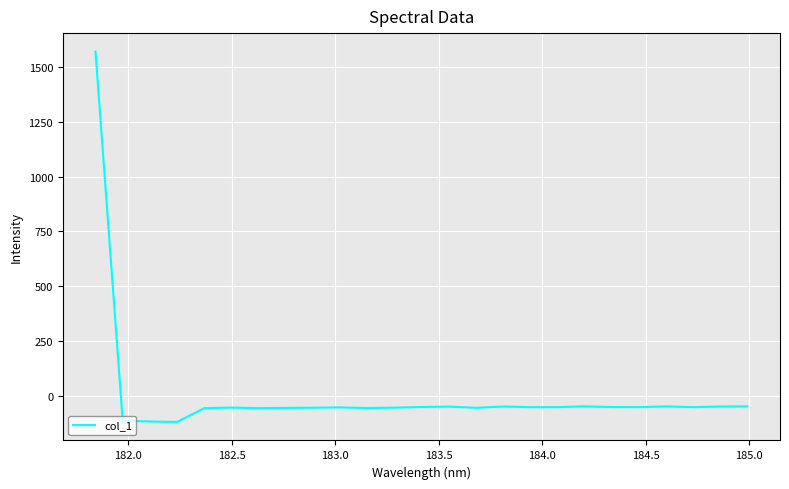

What is the difference between the second highest and second lowest values?

69.2